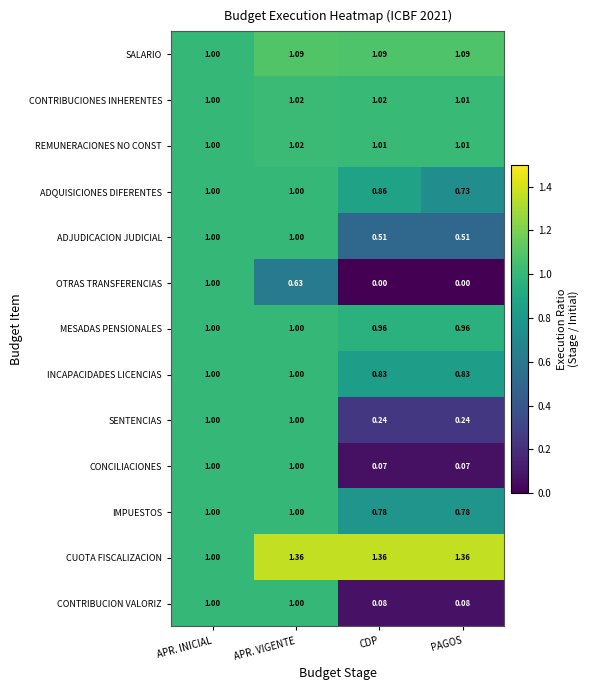

Which series has the largest range (max minus min)?

OTRAS TRANSFERENCIAS